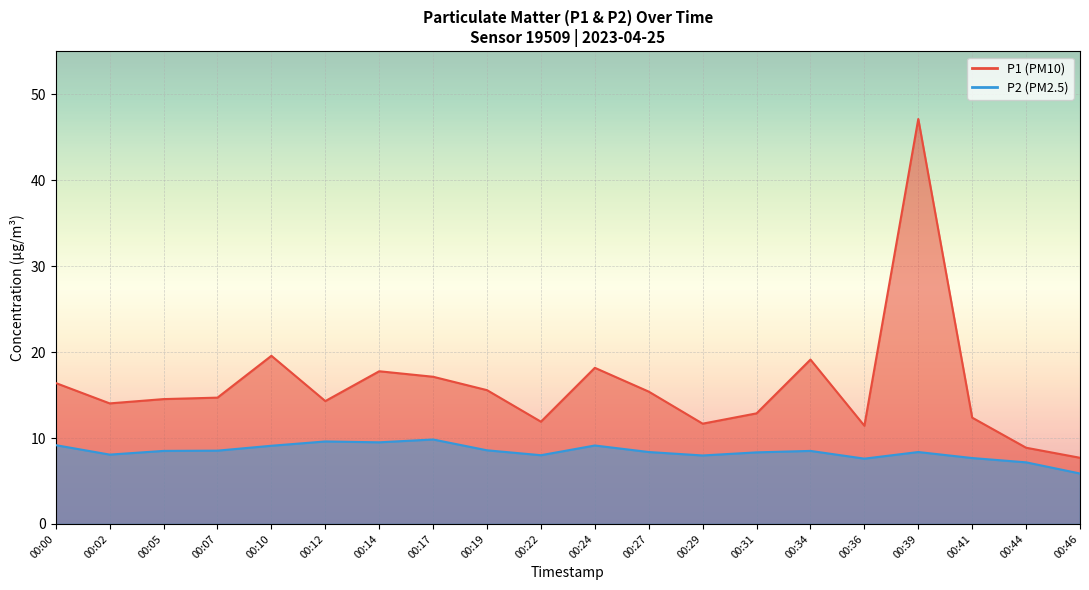

At how many categories does at least one series exceed 30?

1